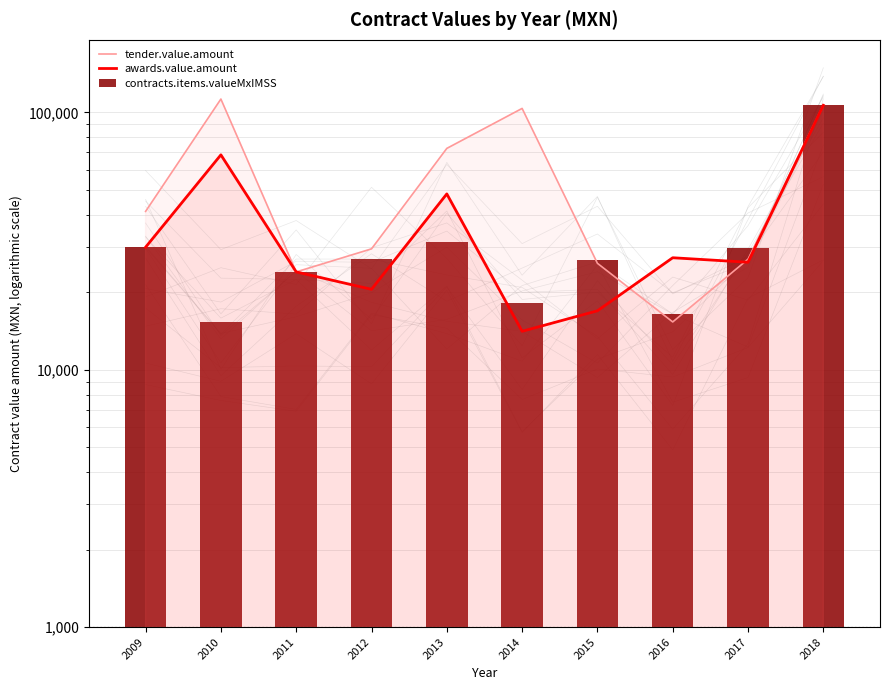

True or false: awards.value.amount has a value of 45205.3 at 2016.

False